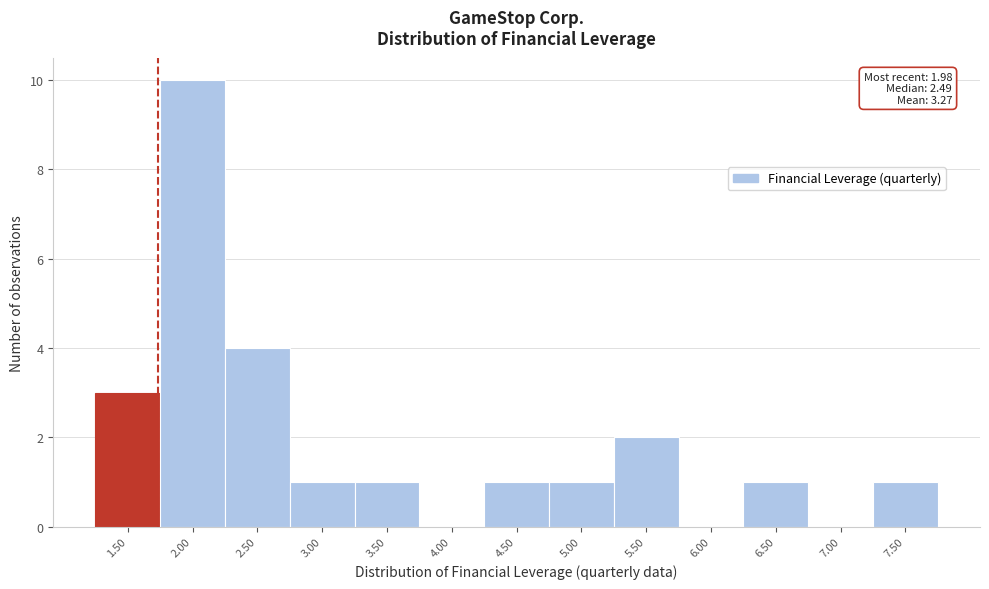

Reading left to right, transcribe all the data shown in this chart.

1.50=3	2.00=10	2.50=4	3.00=1	3.50=1	4.00=0	4.50=1	5.00=1	5.50=2	6.00=0	6.50=1	7.00=0	7.50=1